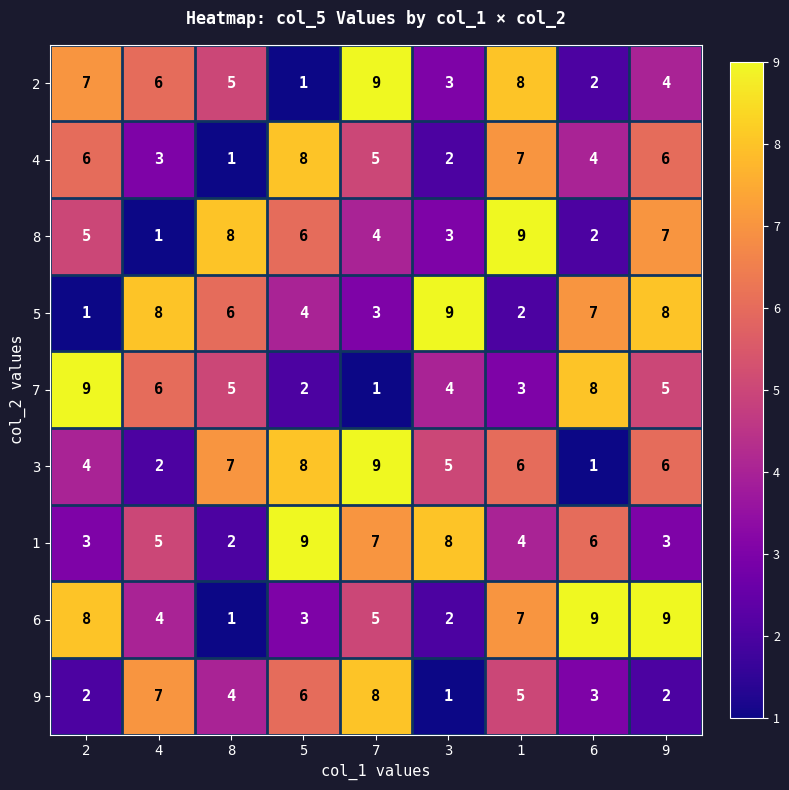

What is the spread (max minus min) of values at 2?

8